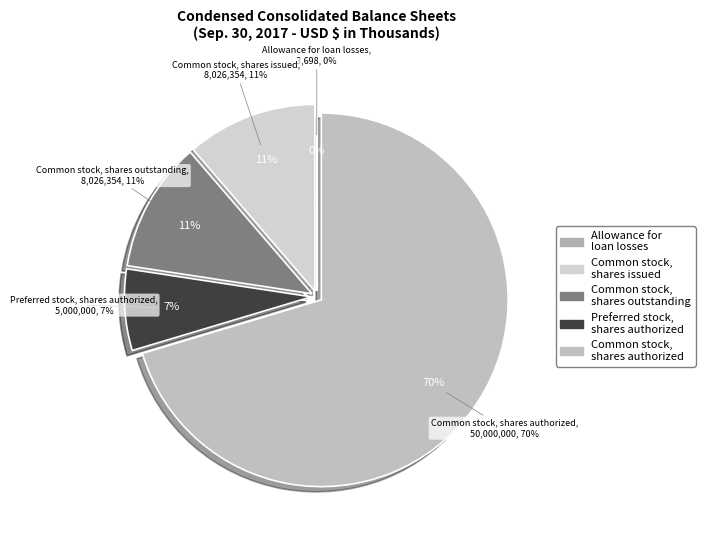

How many slices are in this pie chart?

5